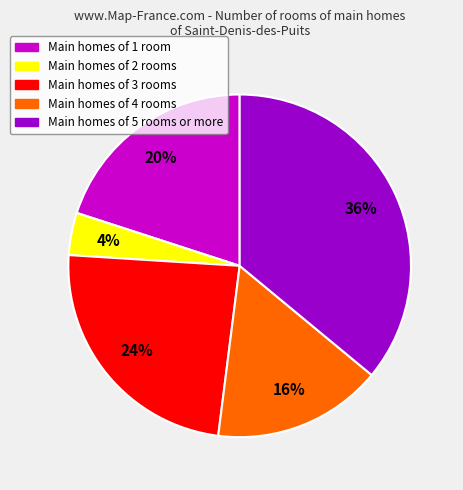

Is there a majority slice in this chart?

No